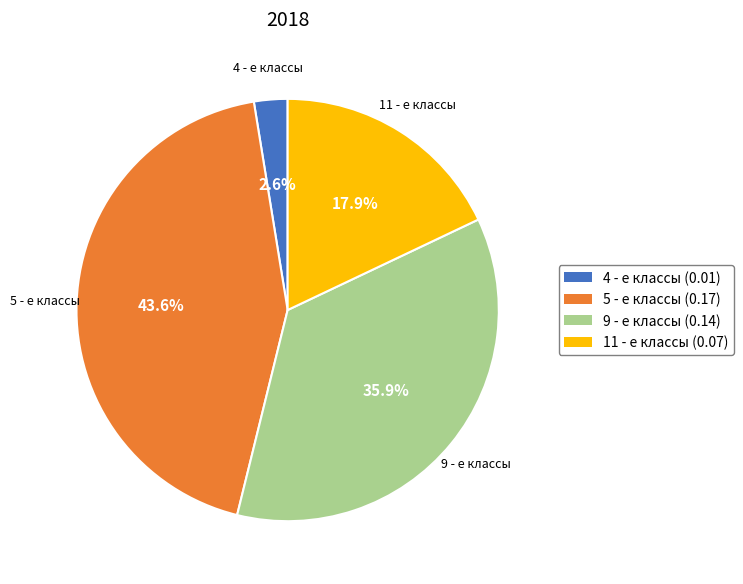

Rank the categories by value from highest to lowest.

5 - е классы, 9 - е классы, 11 - е классы, 4 - е классы